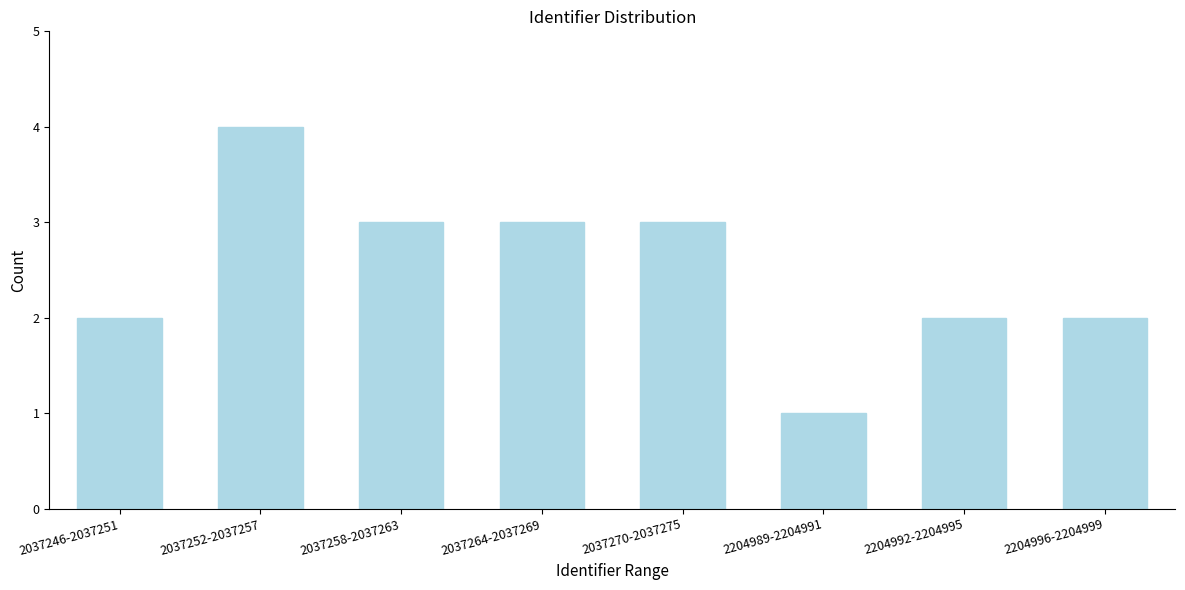

Reading right to left, list all the values displayed in this chart.

2204996-2204999=2	2204992-2204995=2	2204989-2204991=1	2037270-2037275=3	2037264-2037269=3	2037258-2037263=3	2037252-2037257=4	2037246-2037251=2